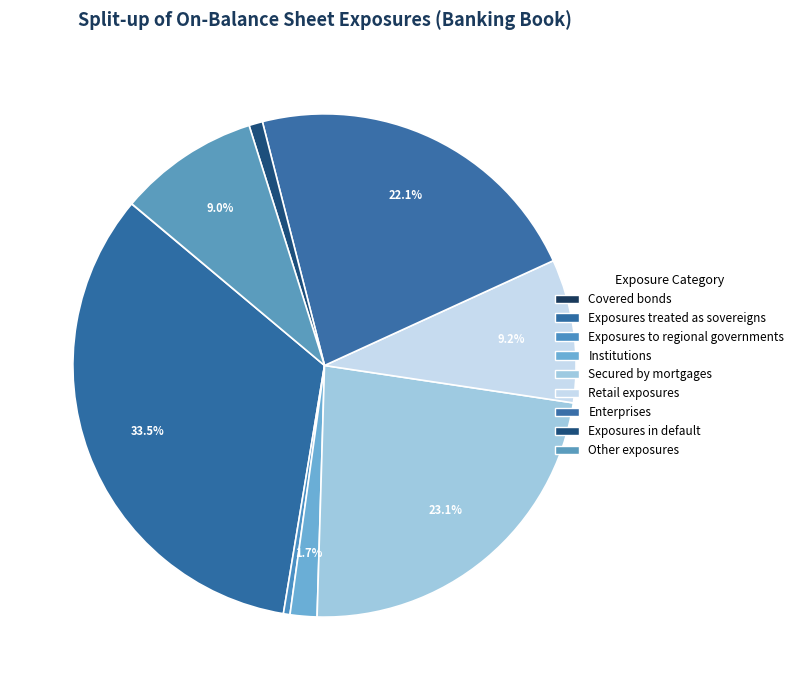

Rank the categories by value from highest to lowest.

Exposures treated as sovereigns, Secured by mortgages, Enterprises, Retail exposures, Other exposures, Institutions, Exposures in default, Exposures to regional governments, Covered bonds